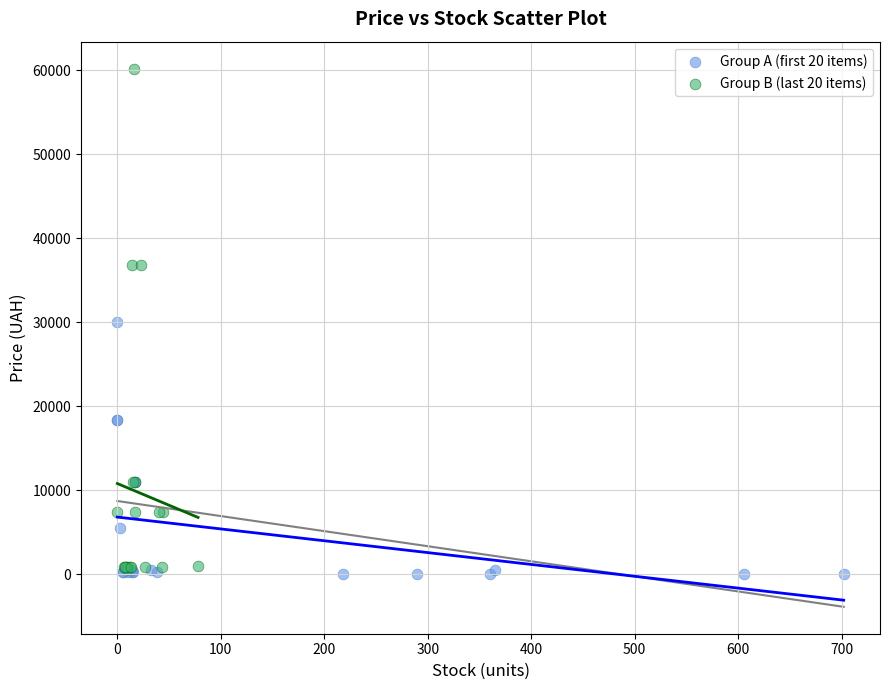

Which series has the largest Y range (max minus min)?

Group B (last 20 items)